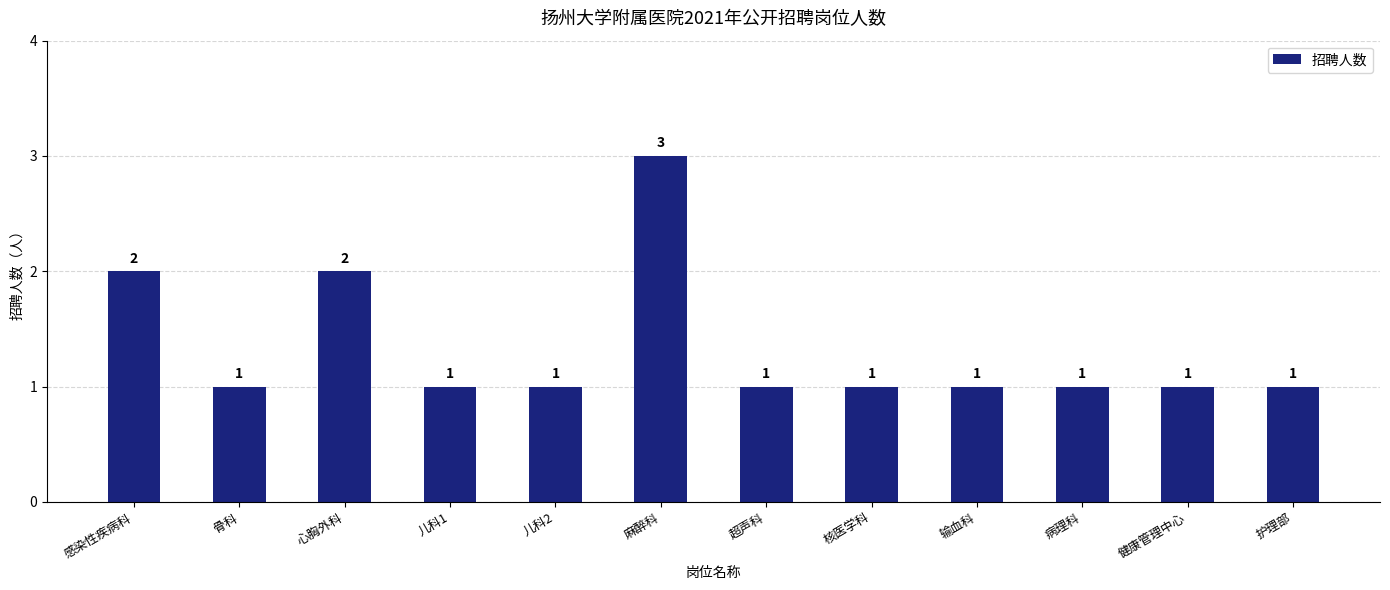

Is it true that the value at 输血科 is 1?

True